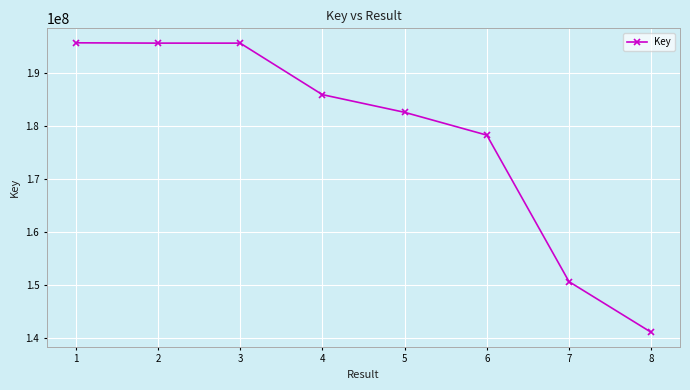

How many values are below 185960359?

4